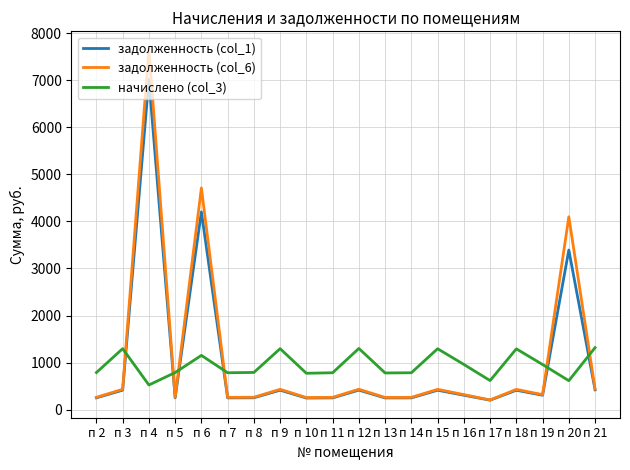

What is the total value across all series at п 21?

2177.7